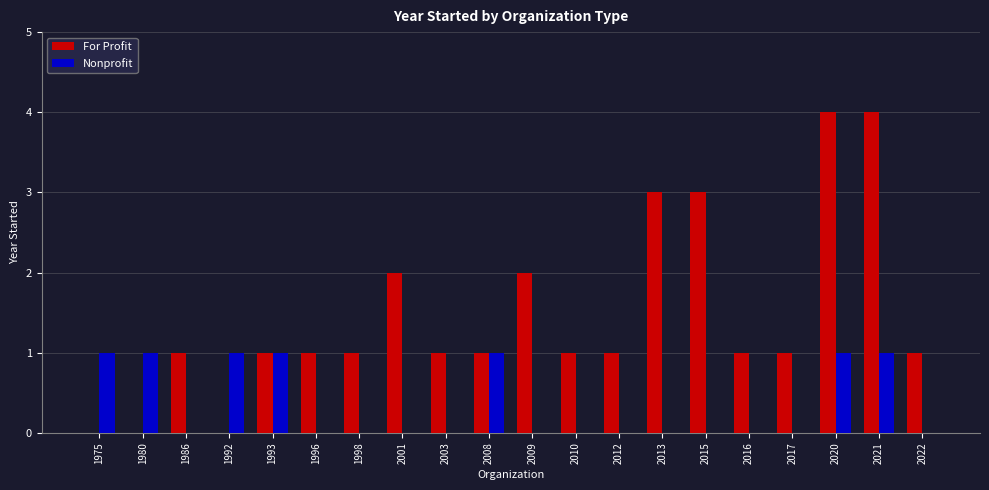

Is it true that For Profit equals 1 at 2010?

True